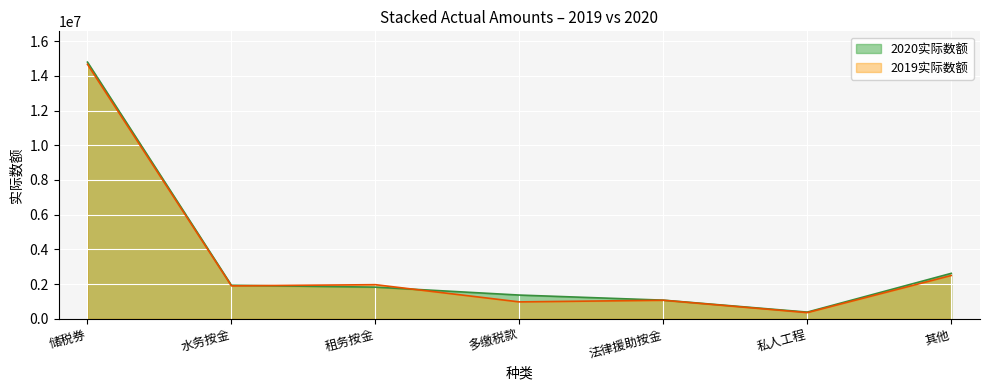

Is the value of 2020实际数额 at 其他 greater than the value of 2019实际数额 at 私人工程?

Yes